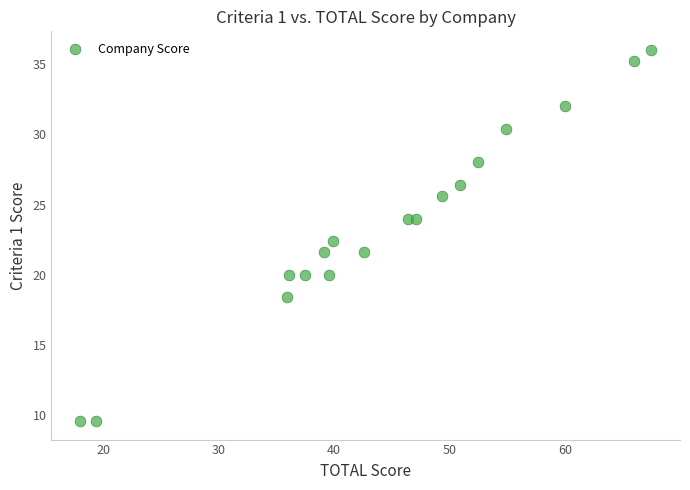

What is the range of X values (max minus min)?

49.5